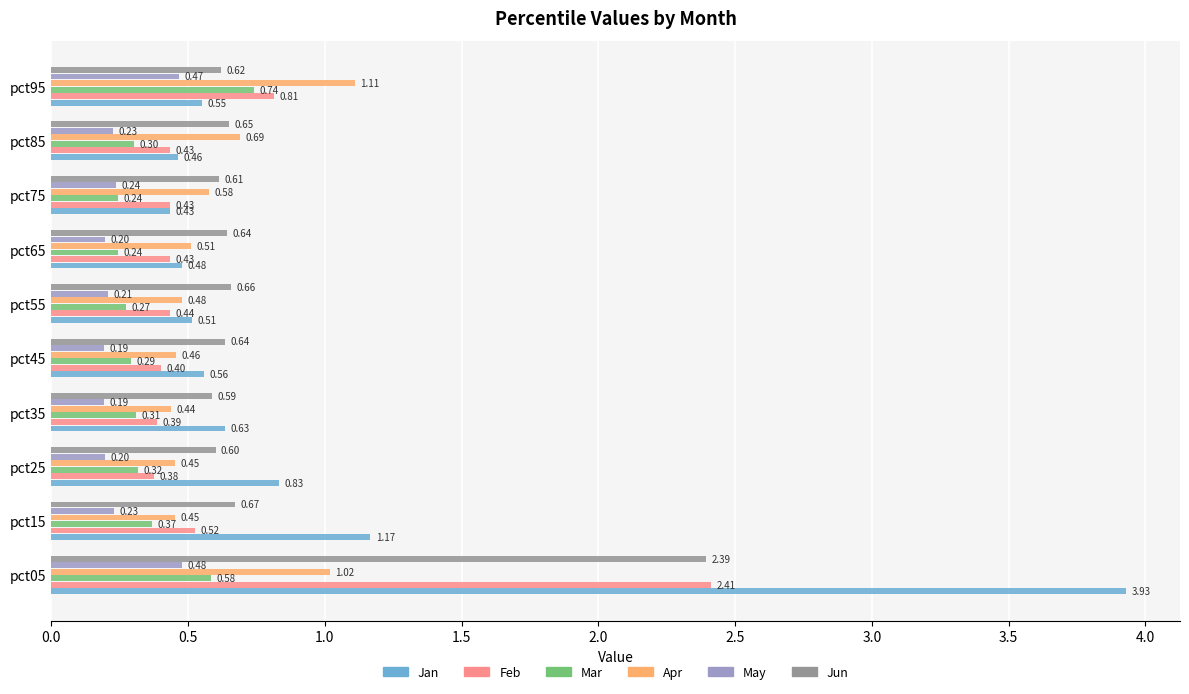

What is the lowest value of the Feb series?

0.4